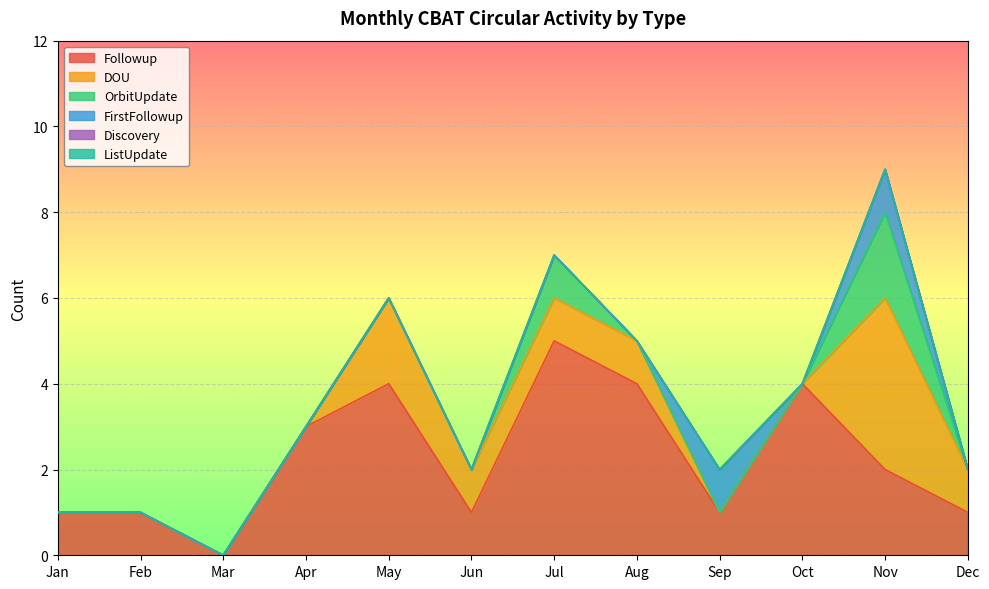

Is the value of Discovery at Jan greater than the value of OrbitUpdate at Apr?

No